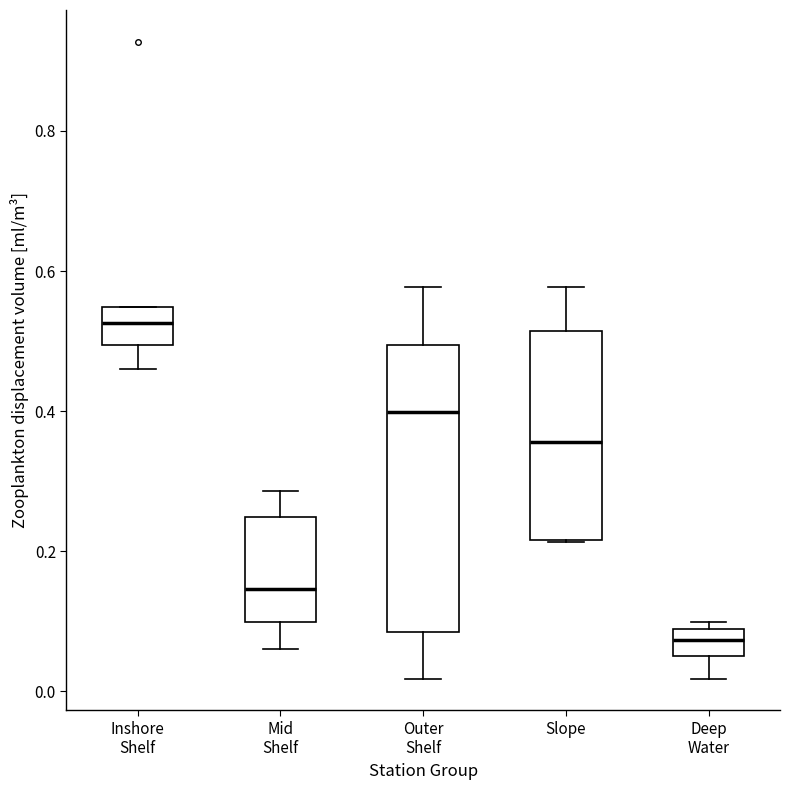

Which box's median line is the highest?

Inshore Shelf